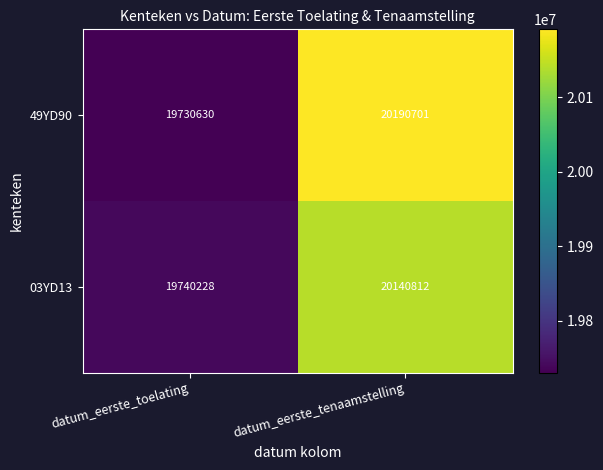

At which label is 49YD90 closest to 19960665?

datum_eerste_toelating